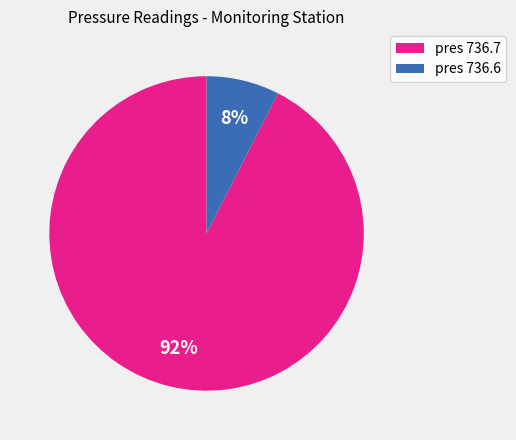

Is there any slice that represents more than half of the pie?

Yes